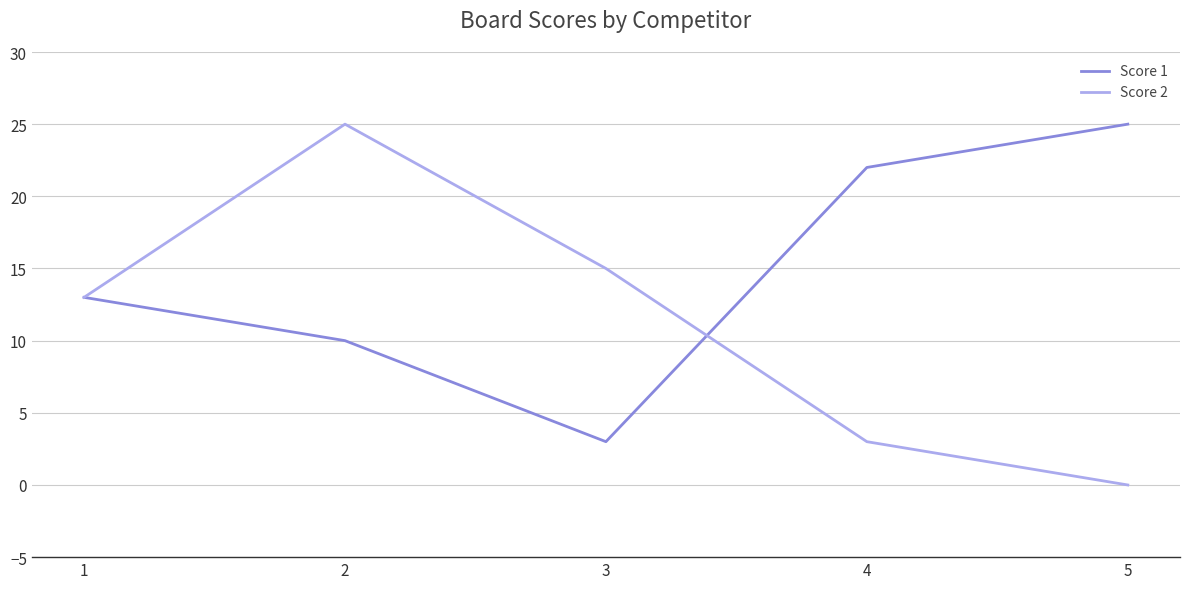

List the labels in order of Score 2 value, largest first.

2, 3, 1, 4, 5